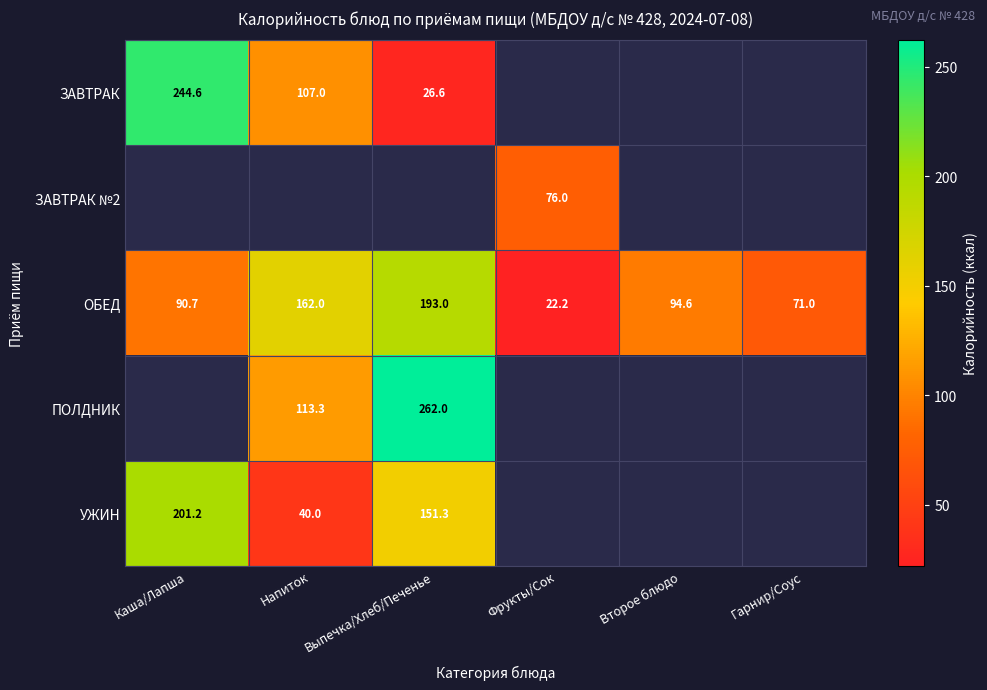

What is the spread (max minus min) of values at Каша/Лапша?

153.9